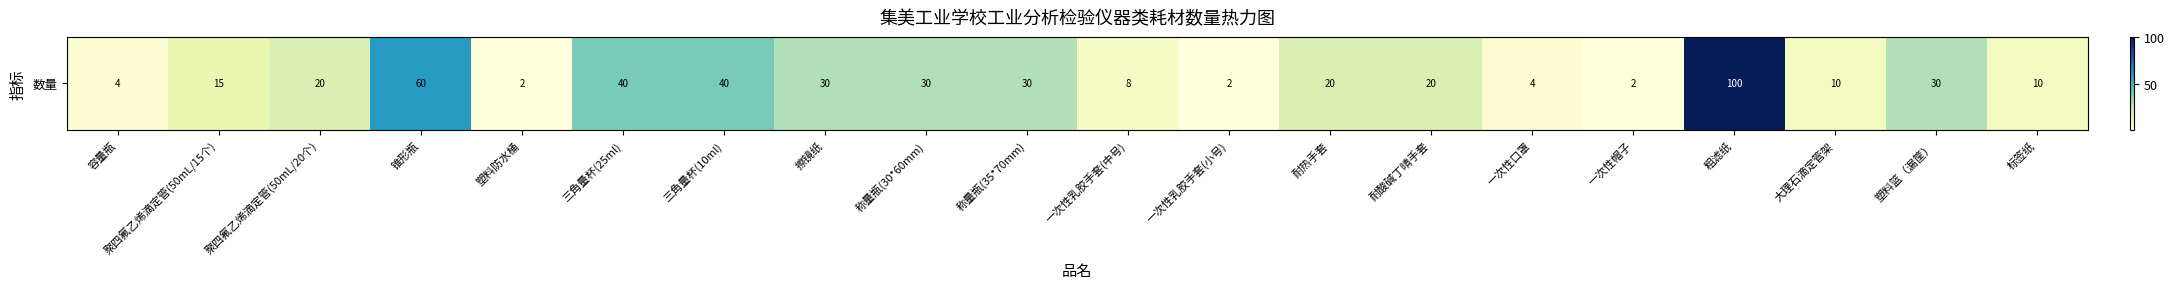

Reading left to right, what are all the values shown in this chart?

容量瓶=4	聚四氟乙烯滴定管(50mL/15个)=15	聚四氟乙烯滴定管(50mL/20个)=20	锥形瓶=60	塑料防水桶=2	三角量杯(25ml)=40	三角量杯(10ml)=40	擦镜纸=30	称量瓶(30*60mm)=30	称量瓶(35*70mm)=30	一次性乳胶手套(中号)=8	一次性乳胶手套(小号)=2	耐热手套=20	耐酸碱丁晴手套=20	一次性口罩=4	一次性帽子=2	粗滤纸=100	大理石滴定管架=10	塑料篮（漏筐）=30	标签纸=10